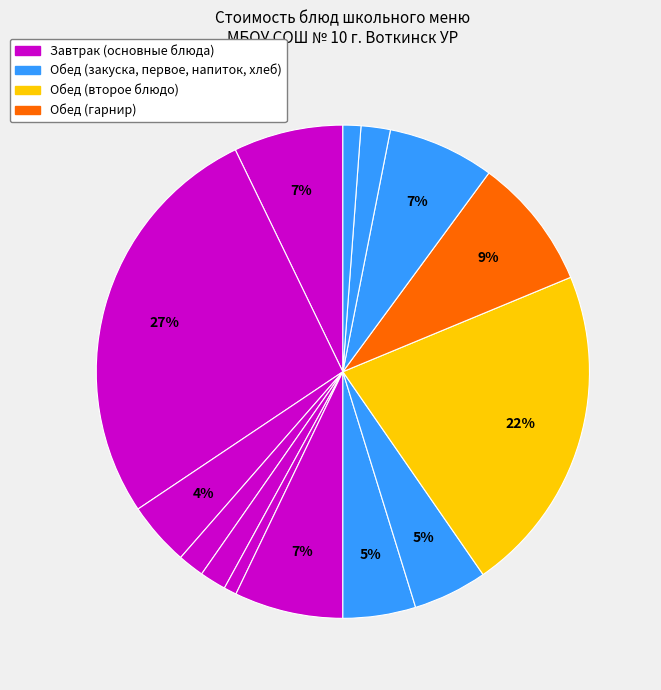

How many segments does this pie chart have?

14